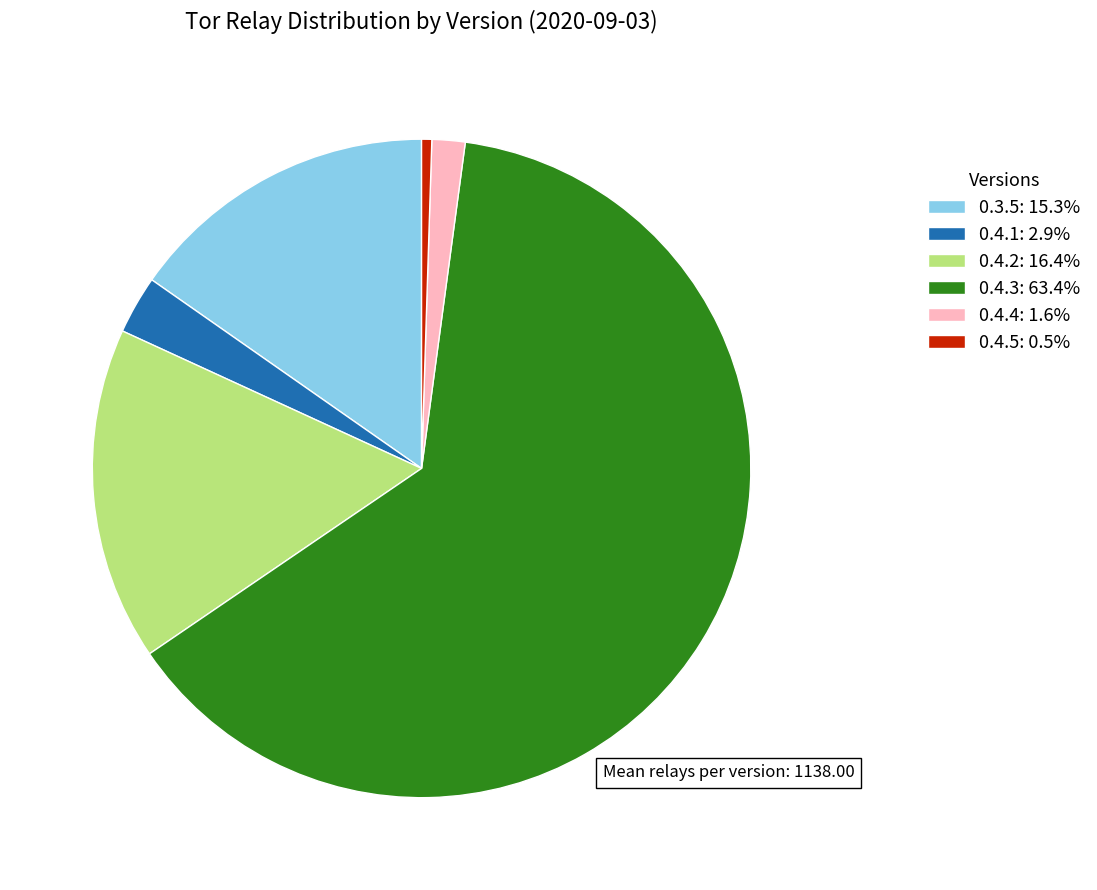

Does 0.4.2 account for over 50% of the chart?

No